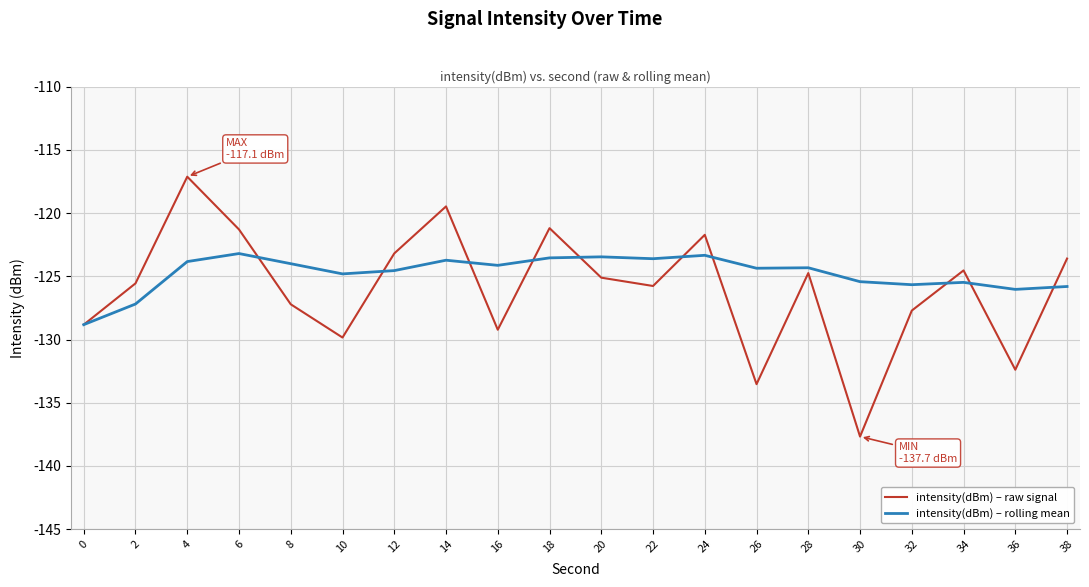

What is the approximate value of intensity(dBm) – rolling mean at 6?

-123.2